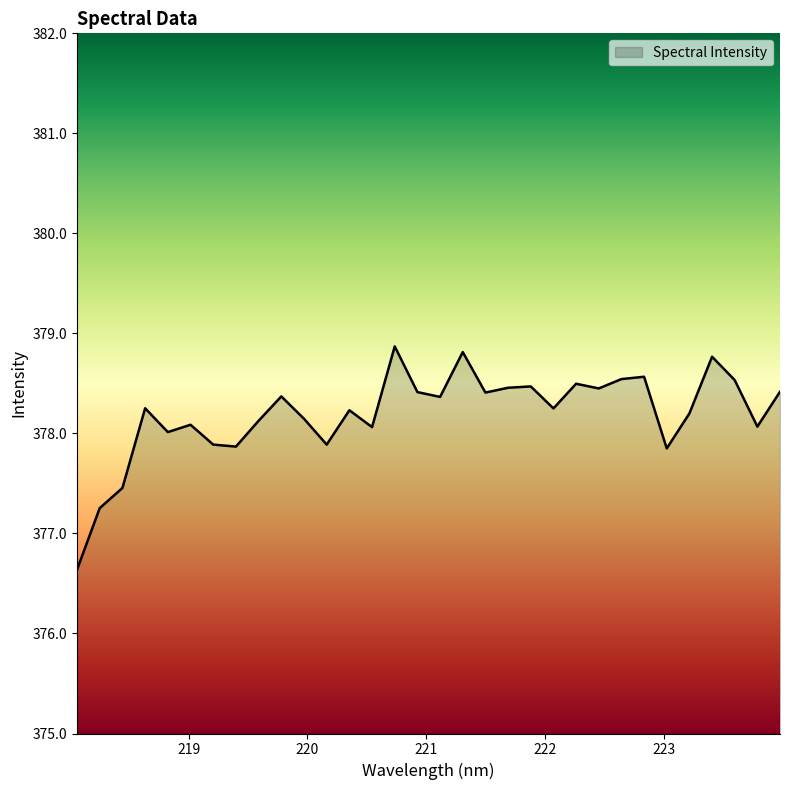

What is the difference between the maximum and minimum values?

2.2